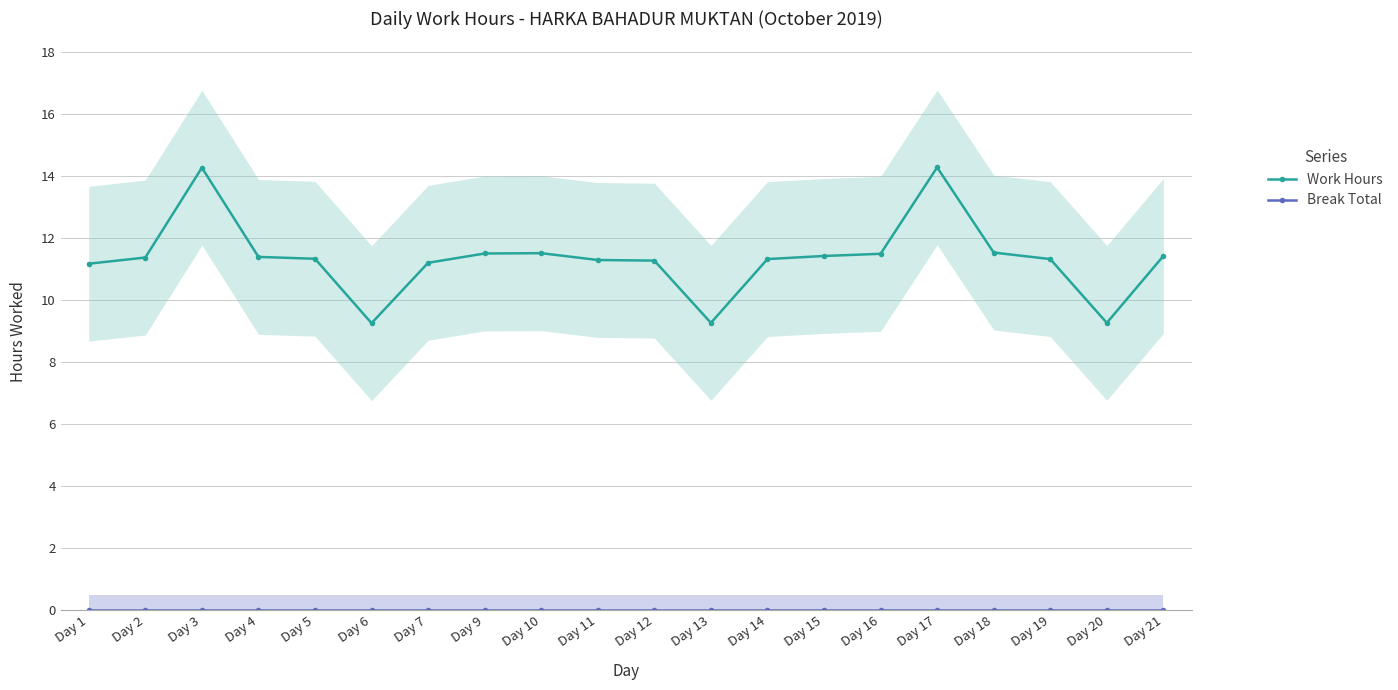

List the series in order of their peak value, highest first.

Work Hours, Break Total